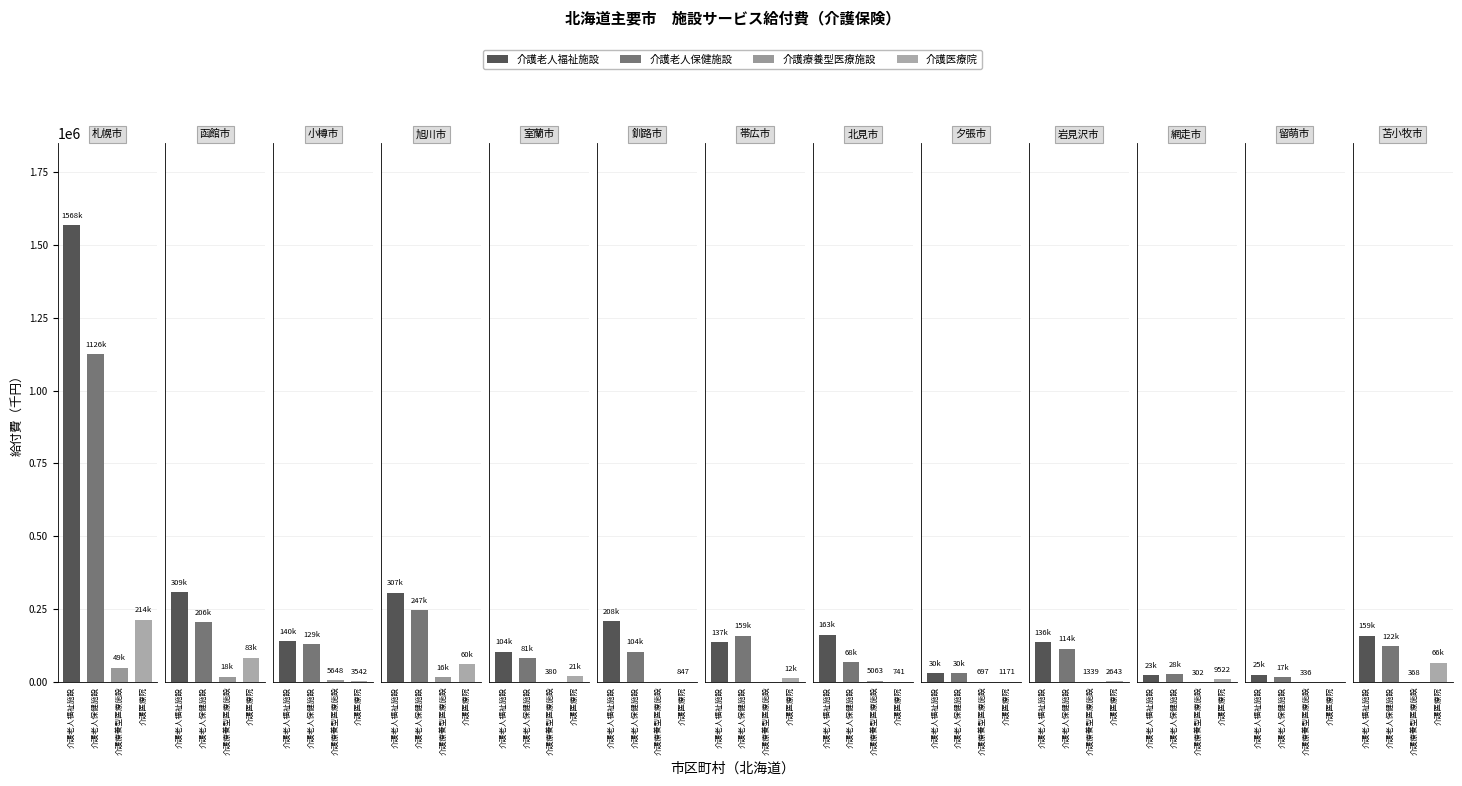

True or false: 介護老人福祉施設 has a value of 207876.8 at 5.

True